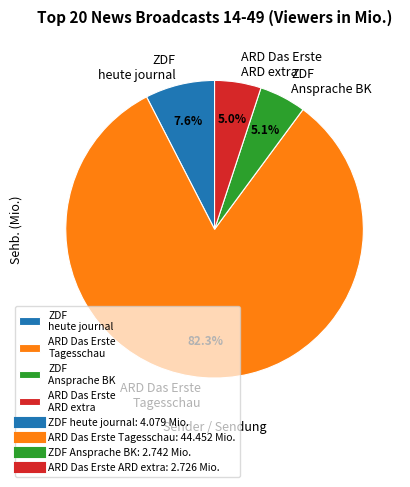

How many slices are in this pie chart?

4